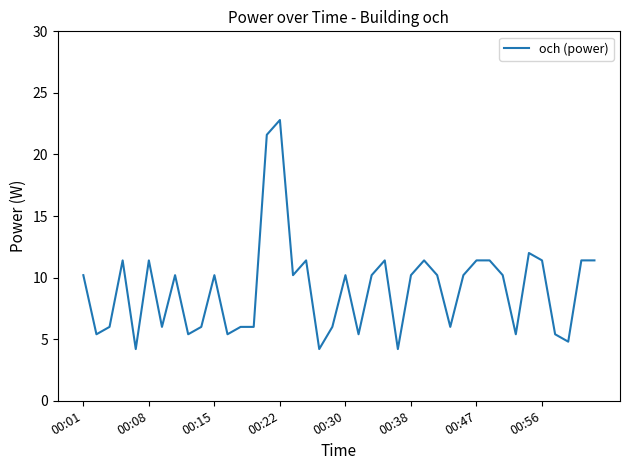

What is the difference between the maximum and minimum values?

18.6